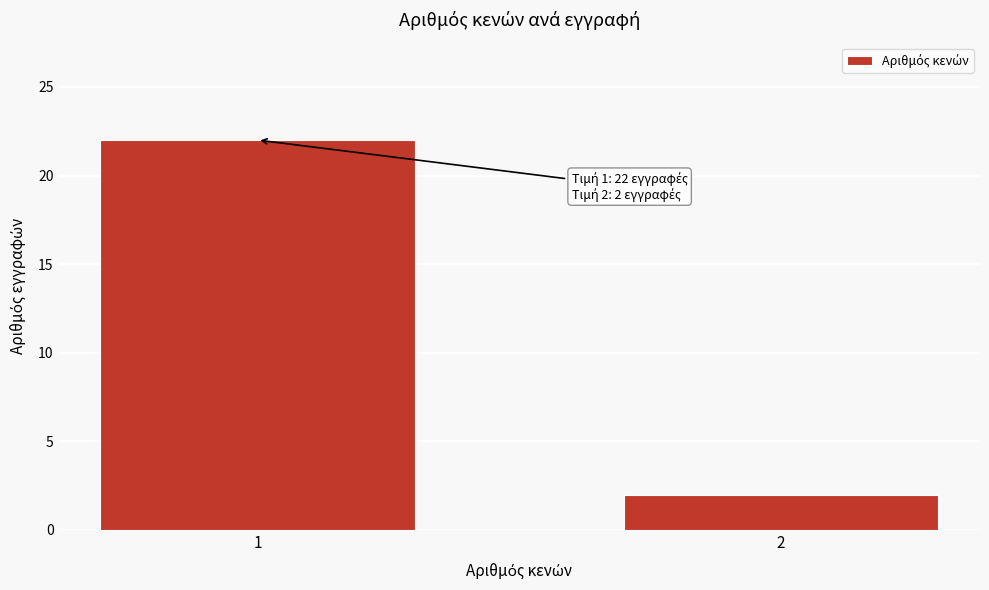

Reading right to left, what are all the values shown in this chart?

2=2	1=22